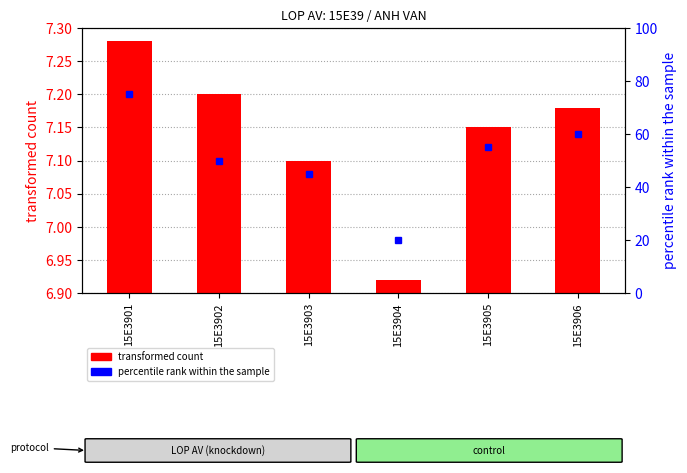

Does the chart contain any negative values?

No